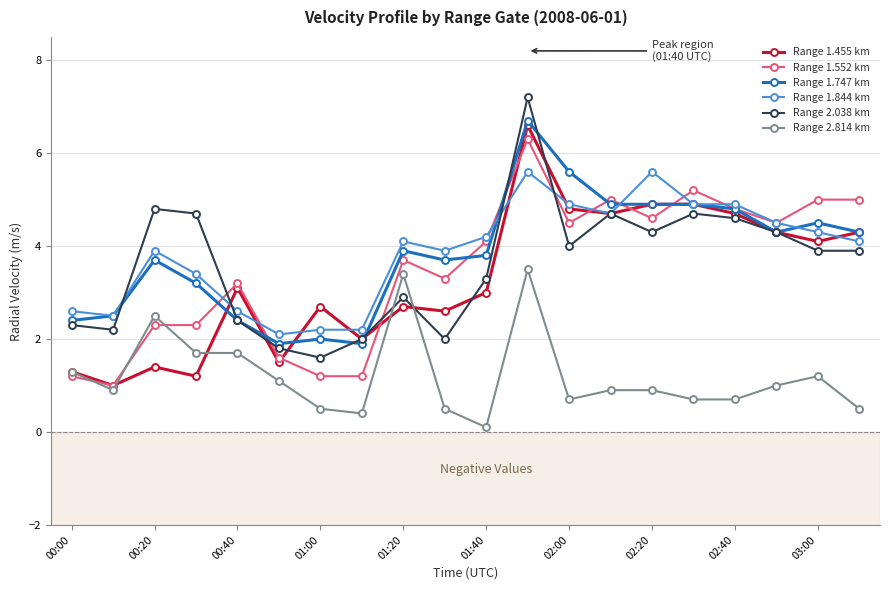

What is the value of the Range 2.038 km point at the 20th from the left?

3.9